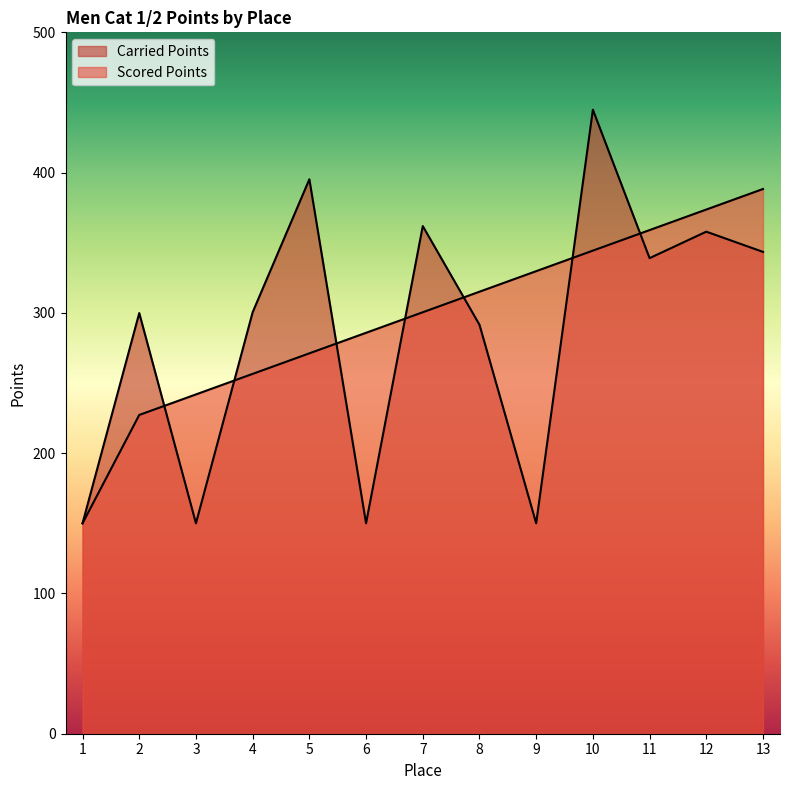

The Carried Points series shows 150.0 at 9. True or false?

True